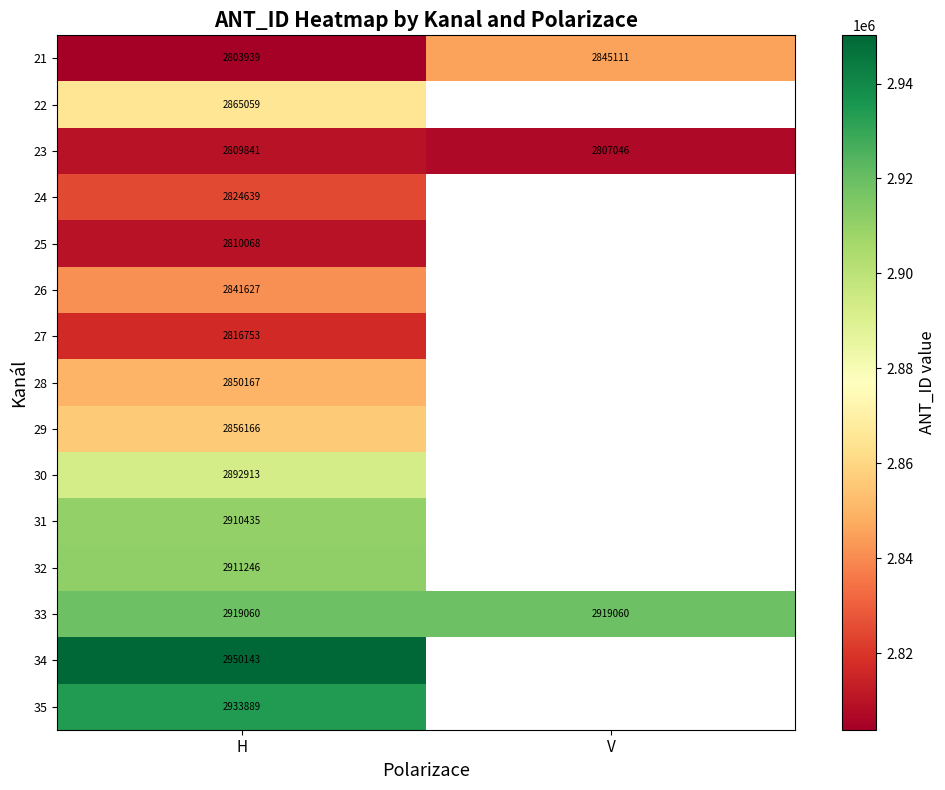

Rank the categories by 23 value from highest to lowest.

H, V